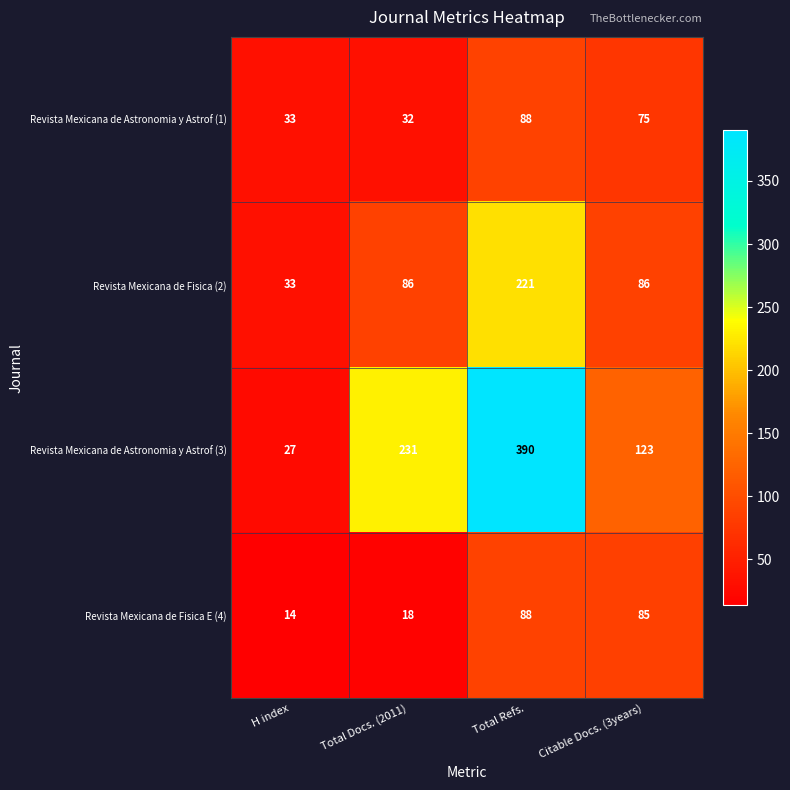

Which series changed the most between Total Refs. and Citable Docs. (3years)?

Revista Mexicana de Astronomia y Astrof (3)